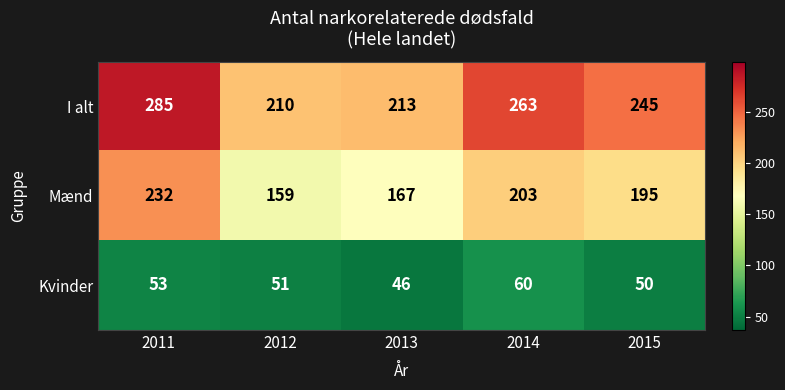

What is the total value across all series at 2015?

490